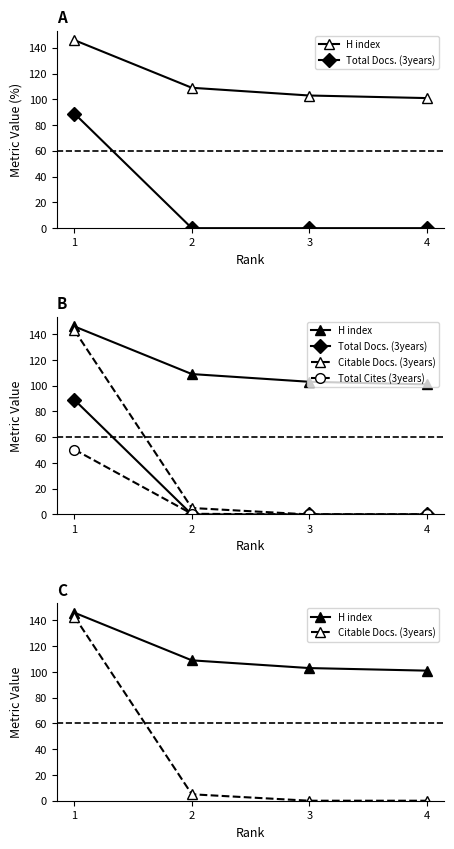

True or false: Total Cites (3years) and Citable Docs. (3years) intersect in this chart.

False